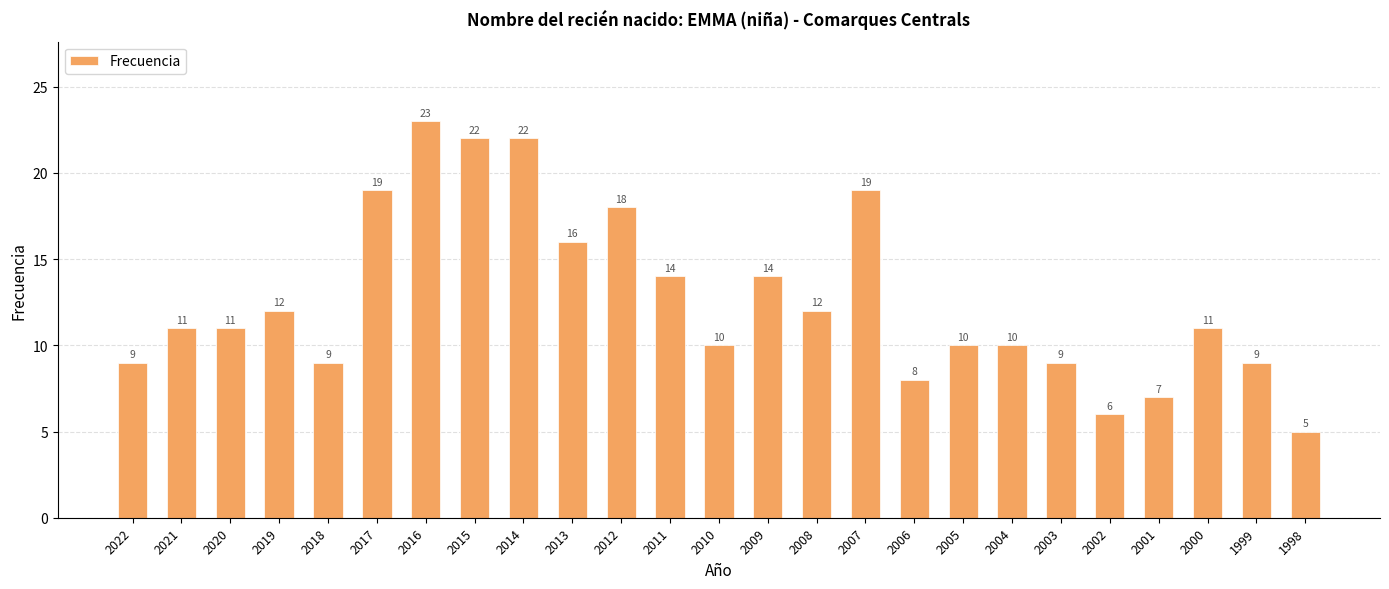

Does the chart contain any negative values?

No